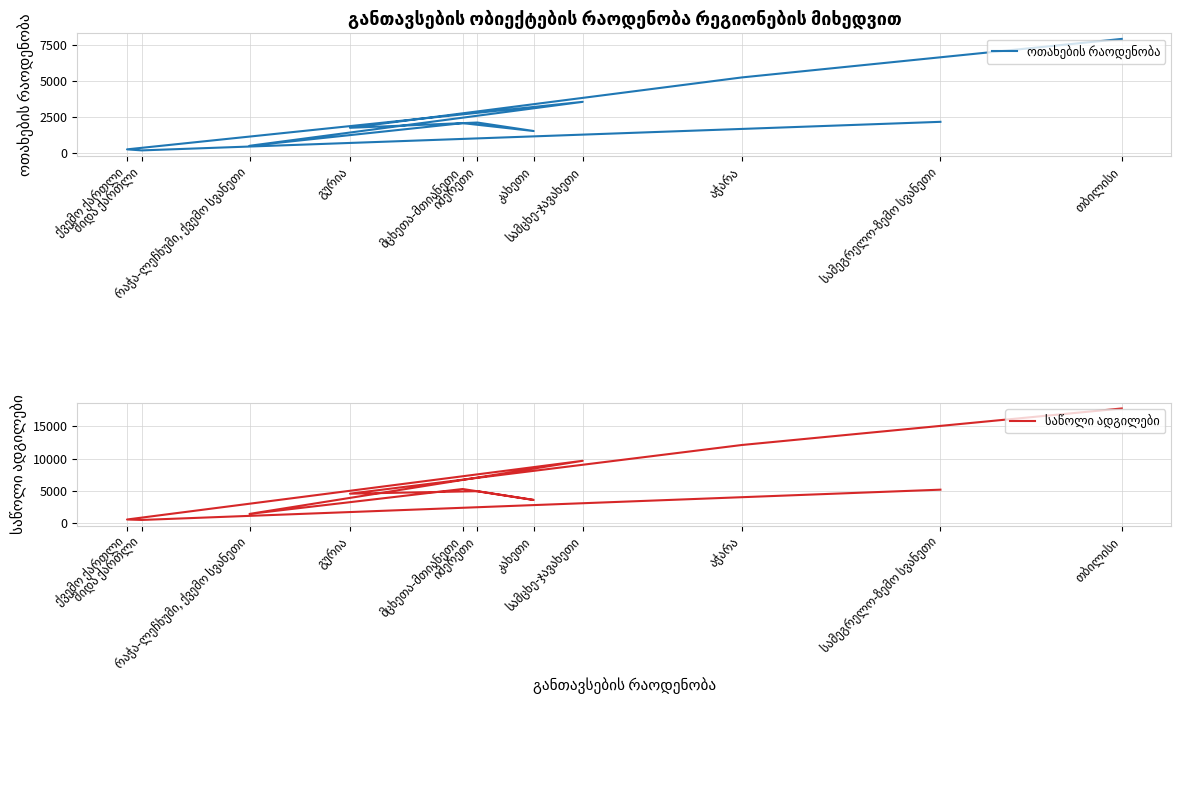

True or false: საწოლი ადგილები and ოთახების რაოდენობა intersect in this chart.

False